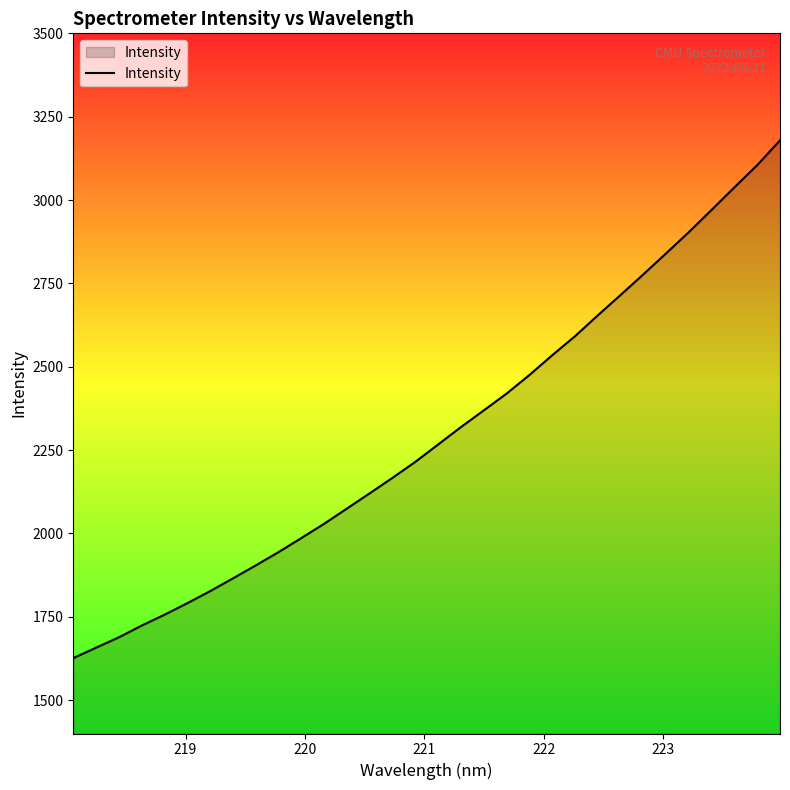

What is the smallest value displayed?

1626.0